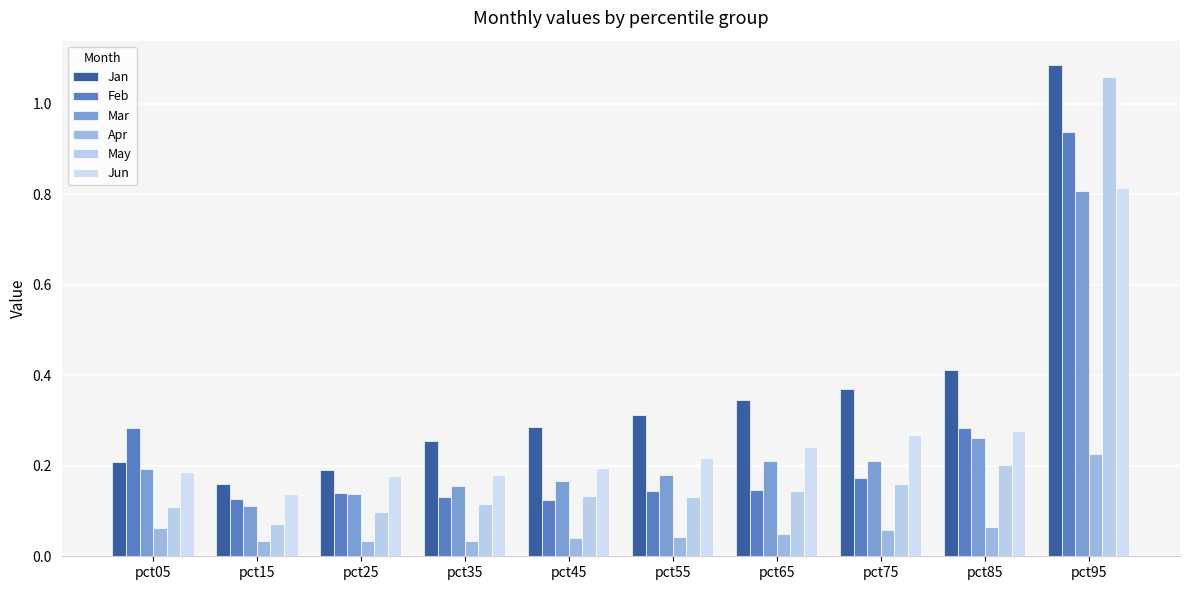

The Mar series shows 0.1 at pct05. True or false?

False